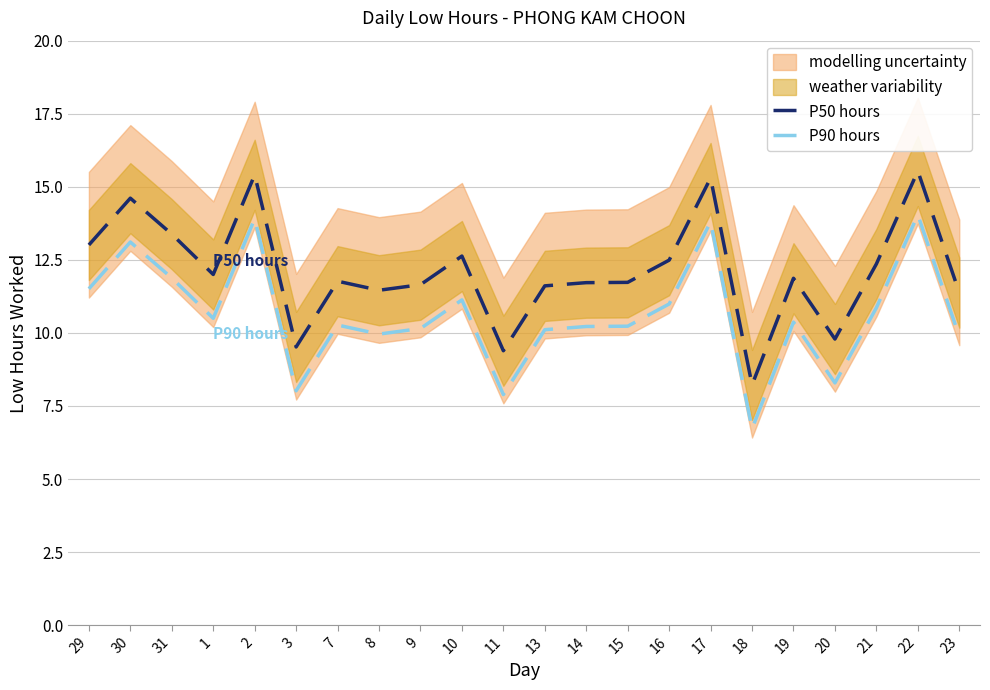

How many interior local valleys does the P50 hours series have?

6